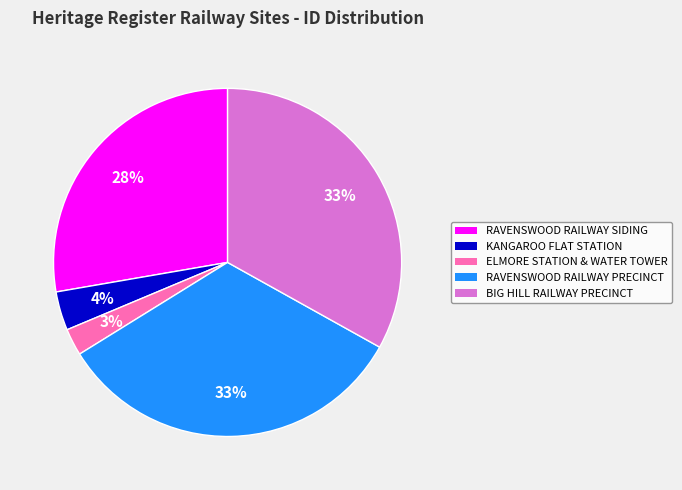

Between RAVENSWOOD RAILWAY PRECINCT and KANGAROO FLAT STATION, which is larger?

RAVENSWOOD RAILWAY PRECINCT